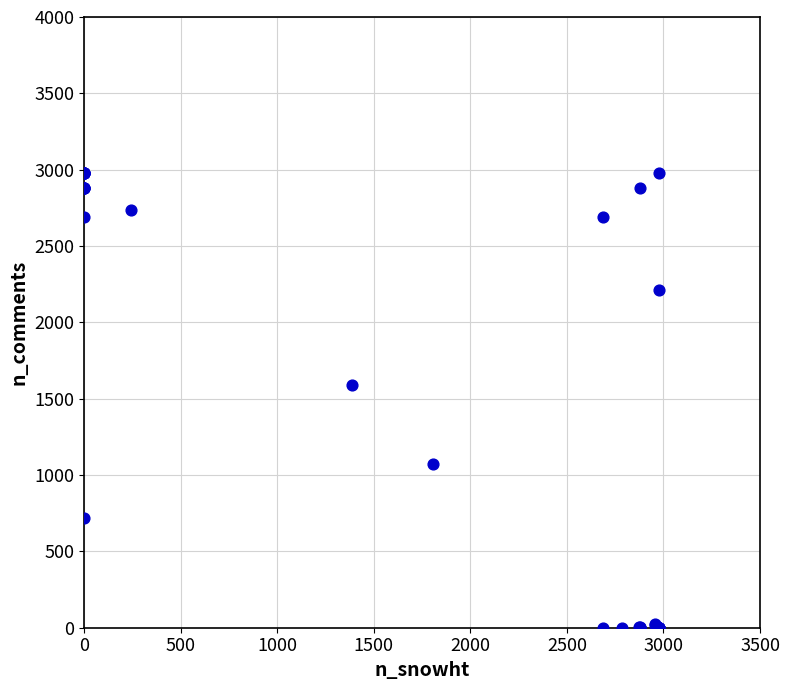

What Y value in the scatter plot is closest to 1488?

1590